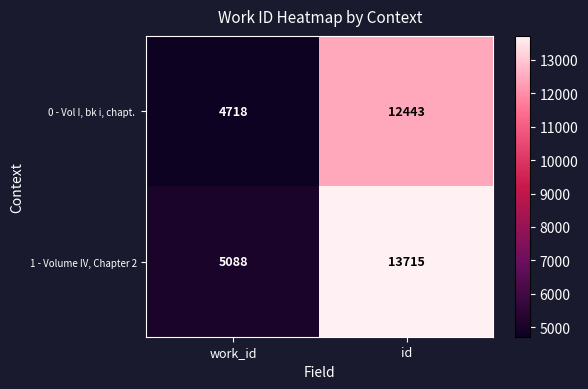

What is the total value across all series at work_id?

9806